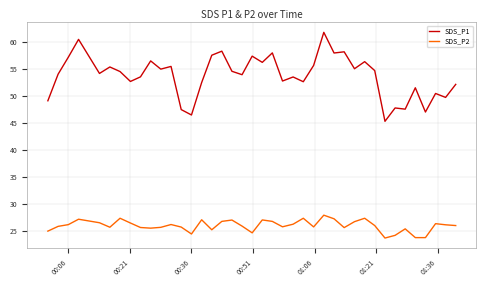

What is the difference between the maximum and minimum values in the SDS_P2 series?

4.2